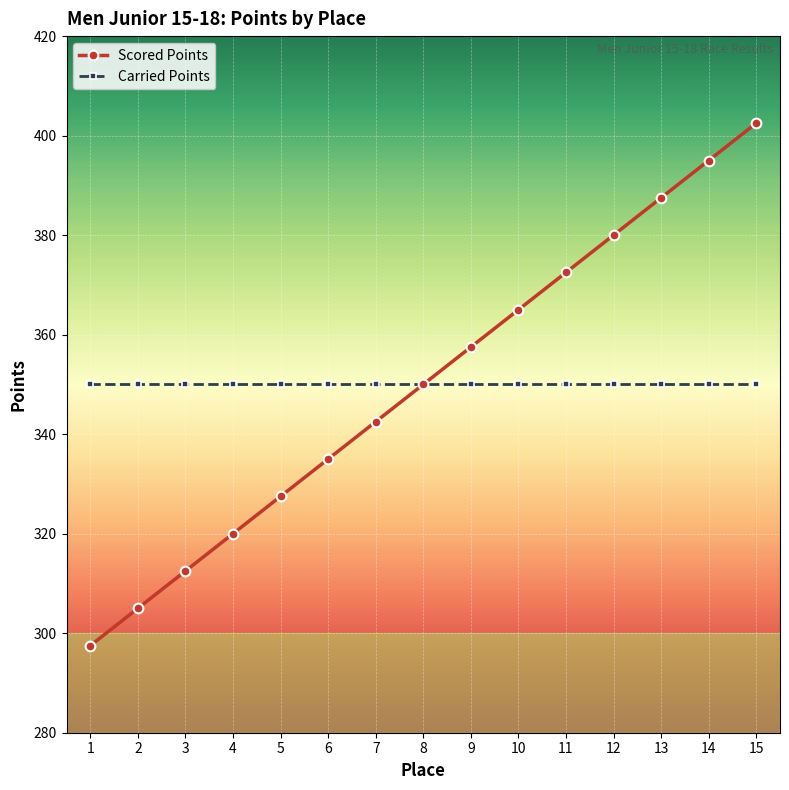

Is it true that Scored Points equals 599.3 at 6?

False